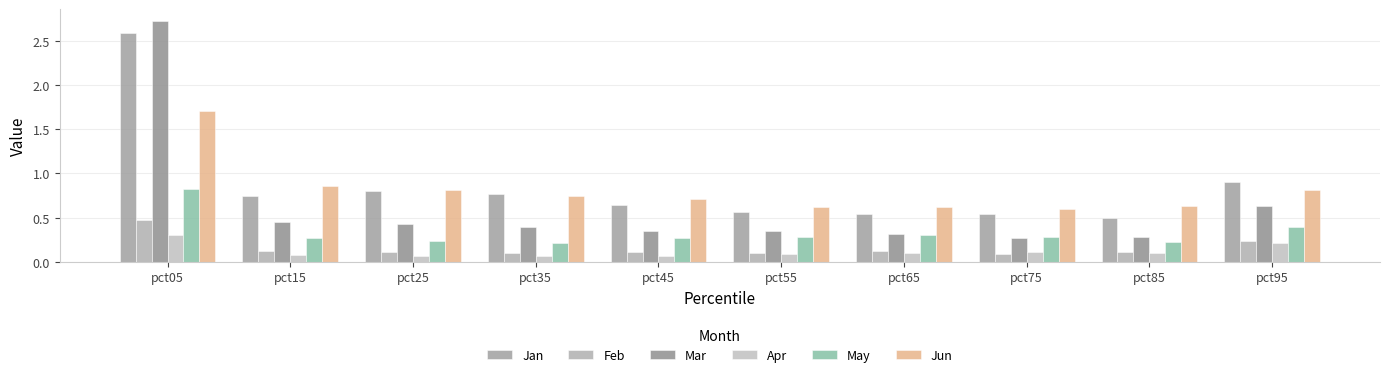

What is the highest value of the Jun series?

1.7